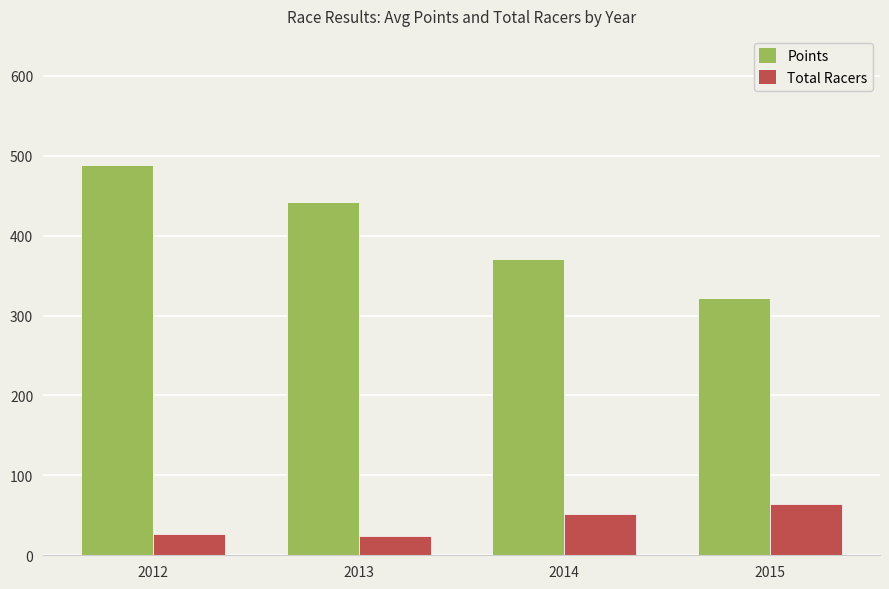

Are the bars grouped side by side (vs. stacked)?

Yes